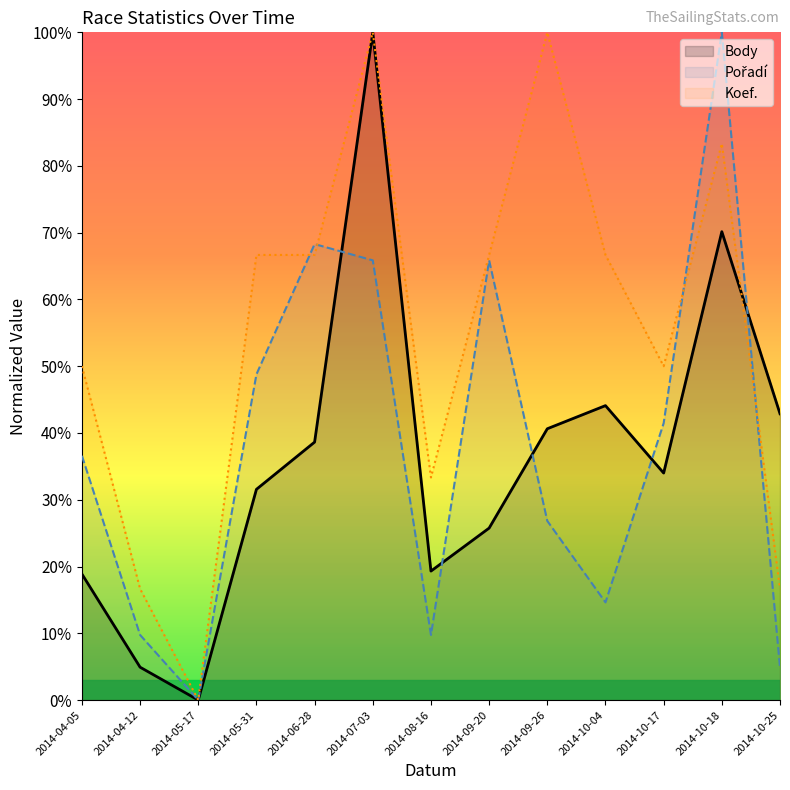

The value of Body at 2014-10-04 is 44.1. True or false?

True